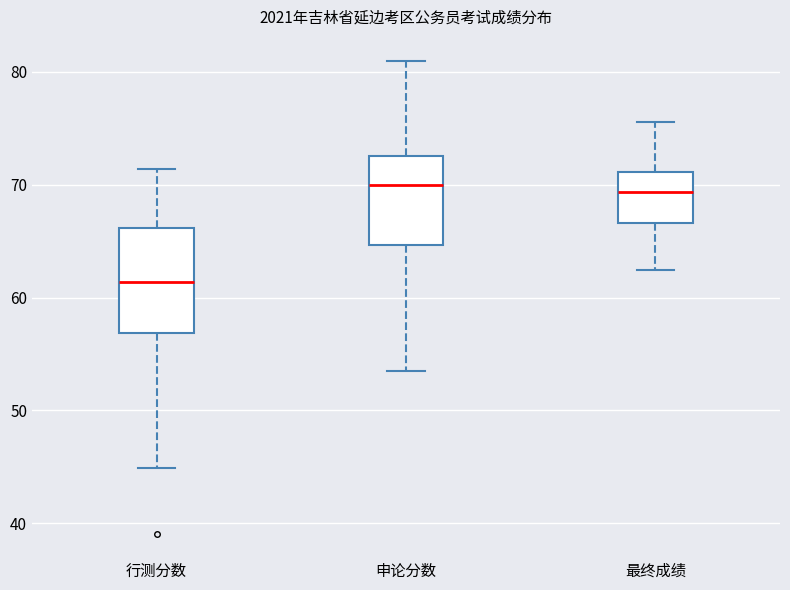

Reading left to right, read every box against the y-axis: the position of its median line, the range the box covers, and the ends of its whiskers. The values are not printed on the chart, so give them approximately, as read against the axis.

行测分数: median 61, box 57 to 66, whiskers 45 to 71
申论分数: median 70, box 65 to 73, whiskers 54 to 81
最终成绩: median 69, box 67 to 71, whiskers 62 to 76